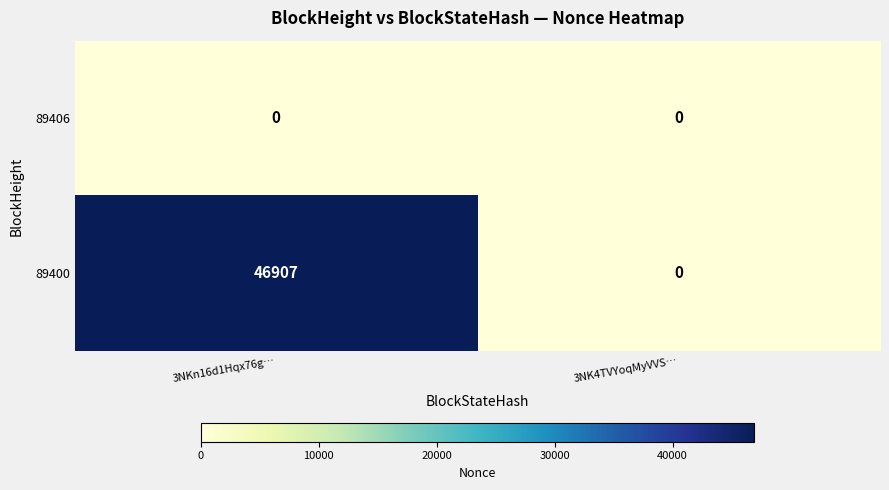

Which series changed the most between 3NKn16d1Hqx76g… and 3NK4TVYoqMyVVS…?

89400